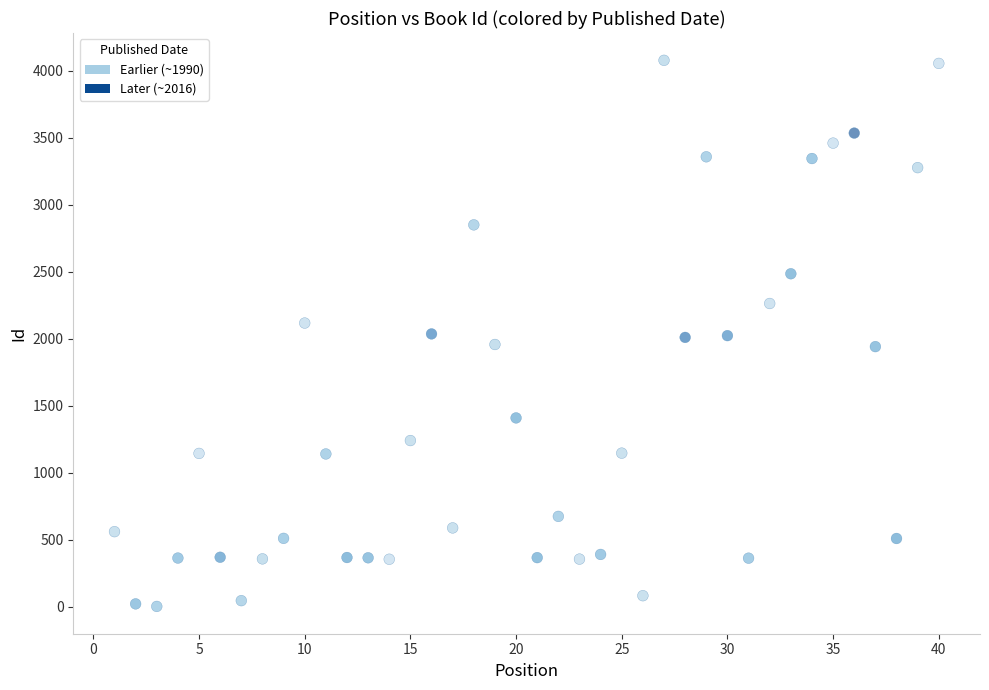

What is the range of X values (max minus min)?

39